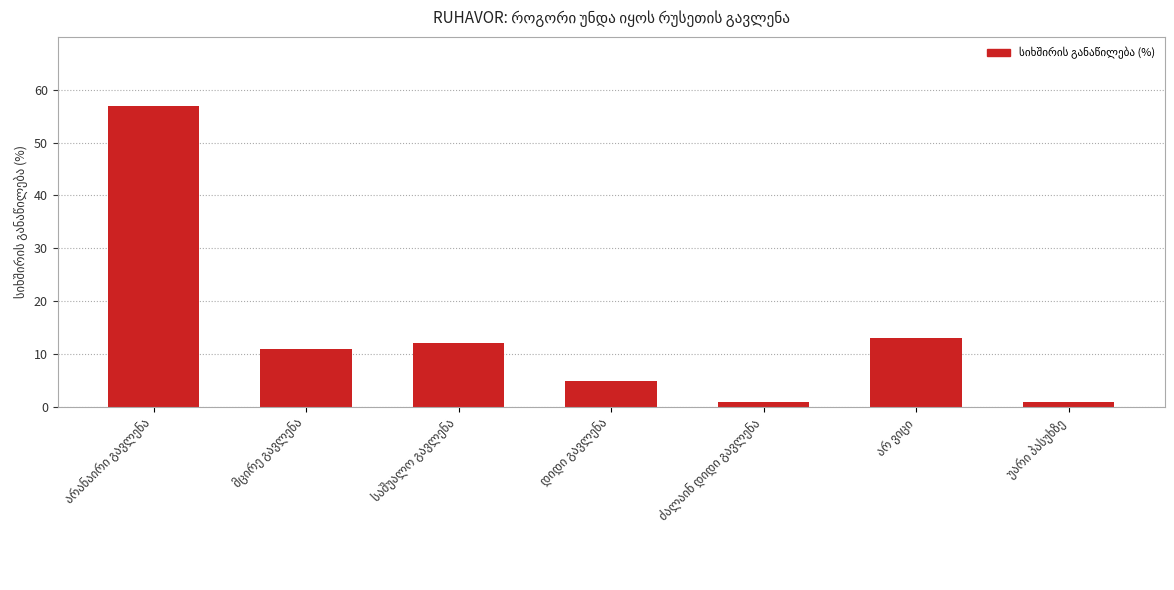

What is the sum of all values?

100